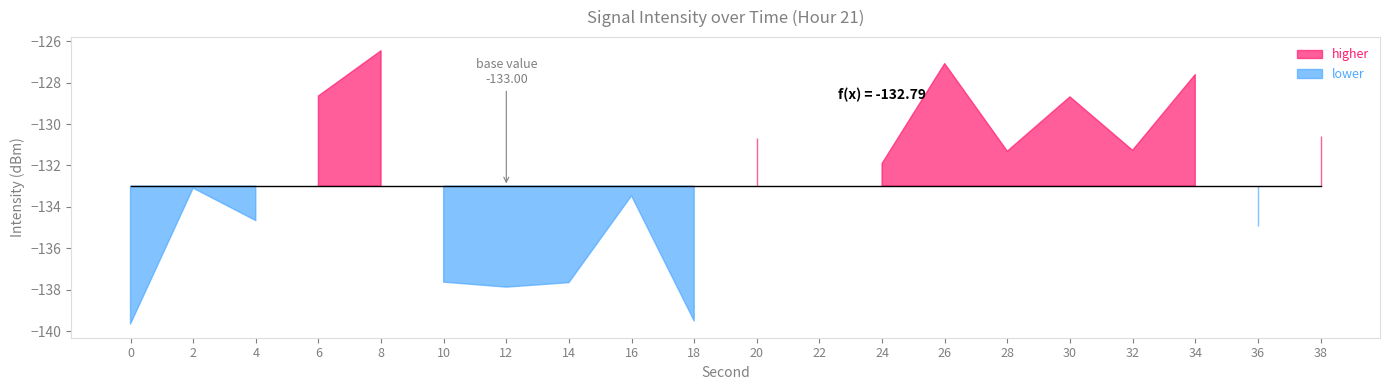

Between 28 and 14, which is larger?

28